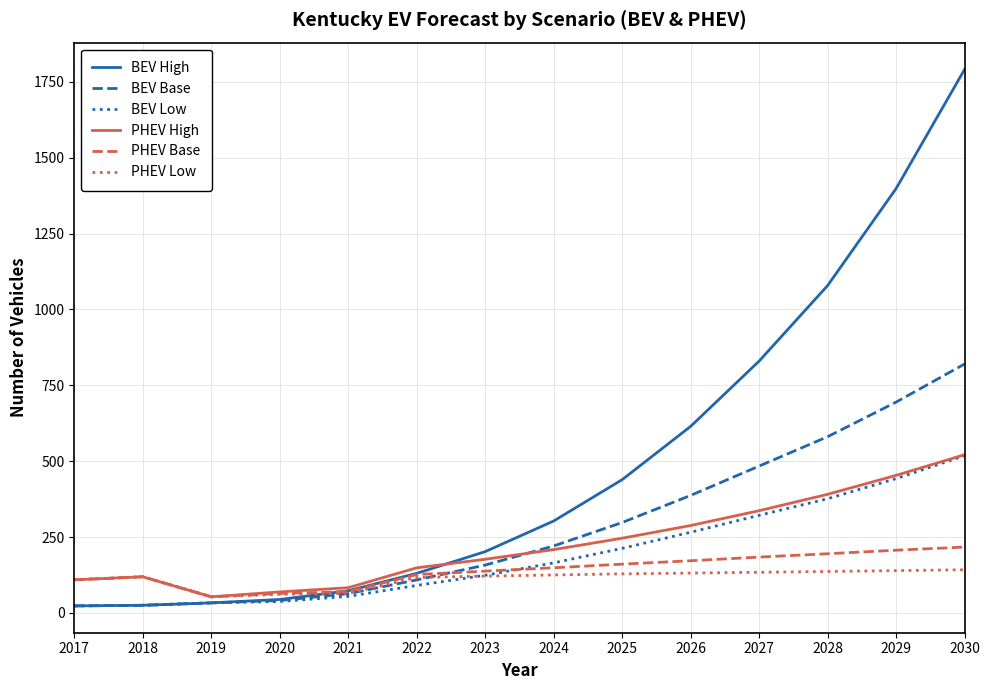

Between 2017 and 2030, which series saw the biggest shift?

BEV High